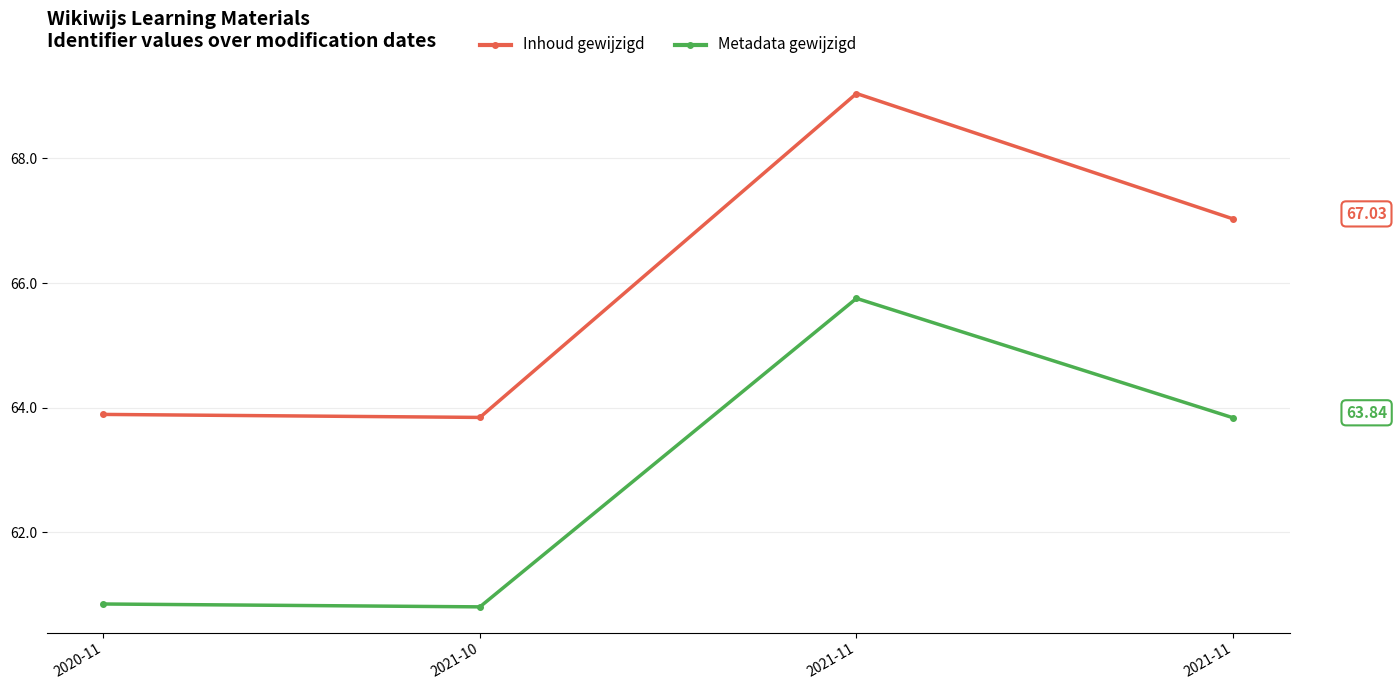

Reading left to right, transcribe all the data shown in this chart.

Inhoud gewijzigd: 2020-11=63.9	2021-10=63.8	2021-11=69.0	2021-11=67.0
Metadata gewijzigd: 2020-11=60.8	2021-10=60.8	2021-11=65.8	2021-11=63.8